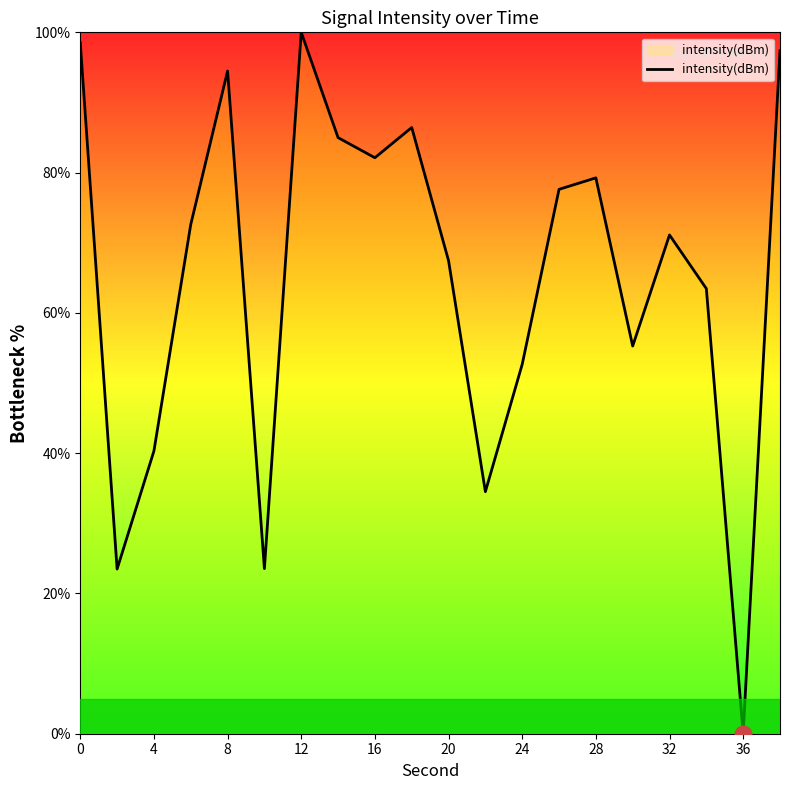

What is the greatest value displayed?

100.0